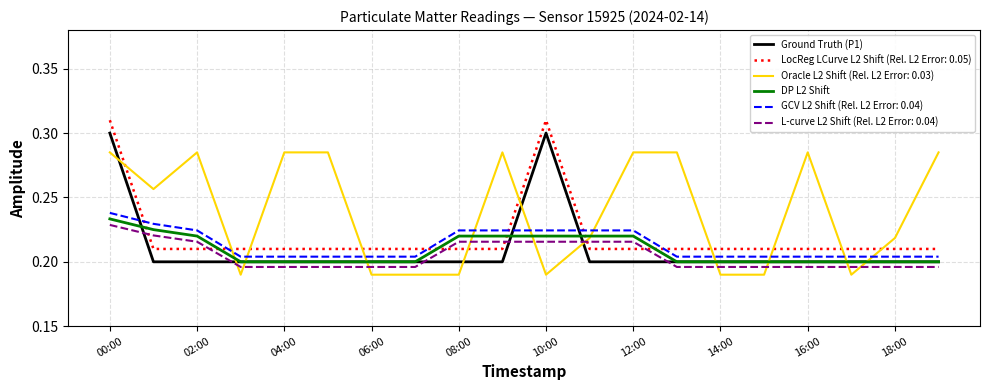

Which series has the largest total across all categories?

Oracle L2 Shift (Rel. L2 Error: 0.03)